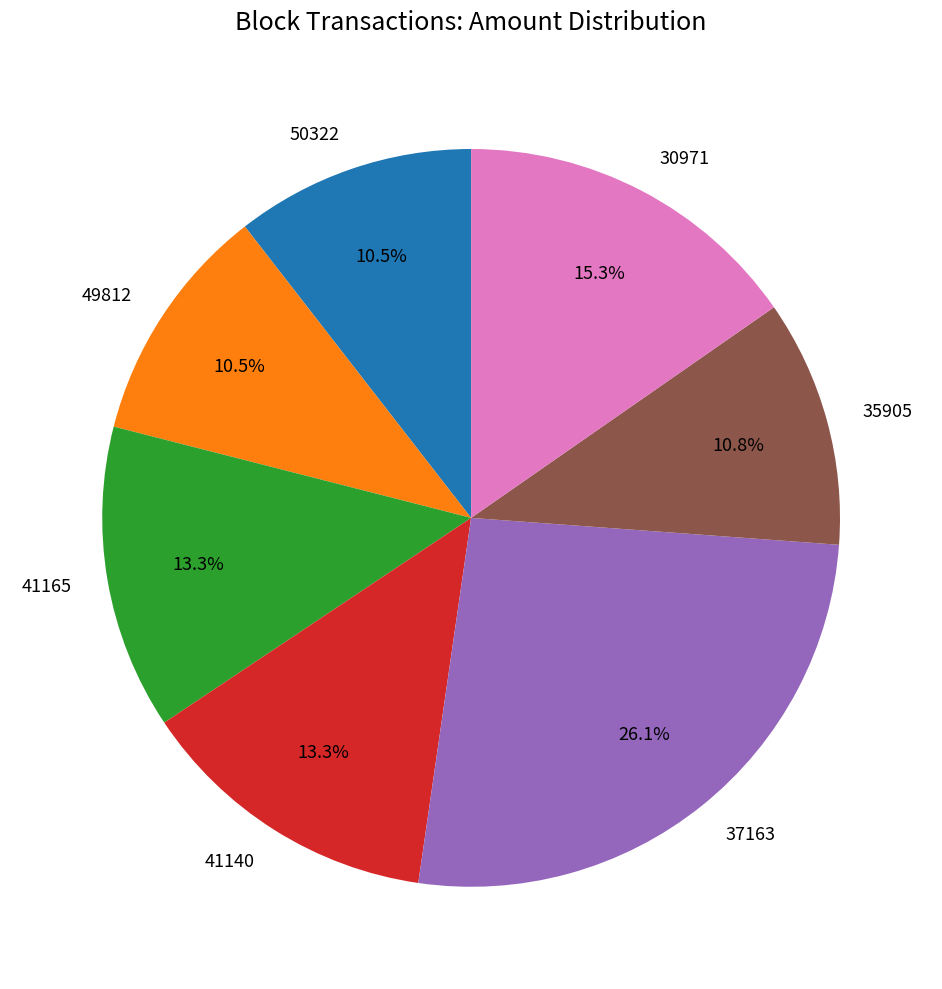

How many slices are in this pie chart?

7